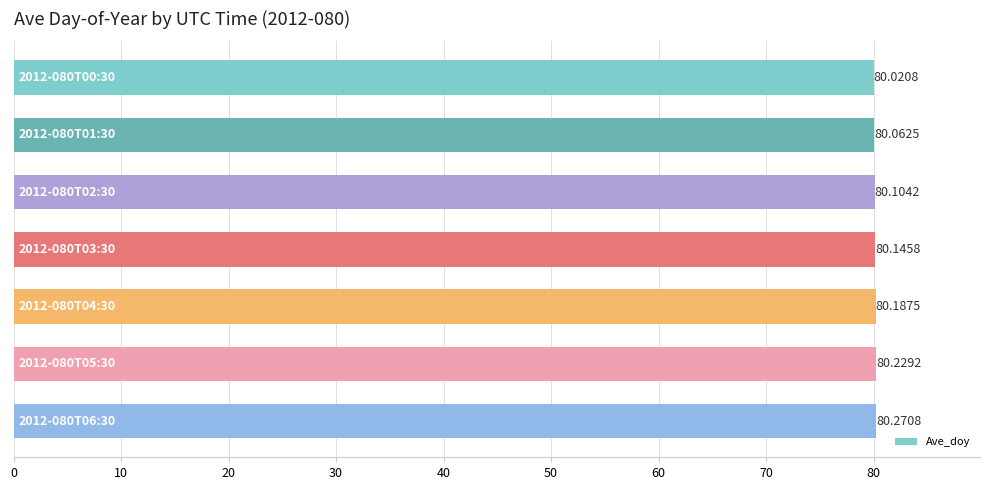

What is the average value?

80.1